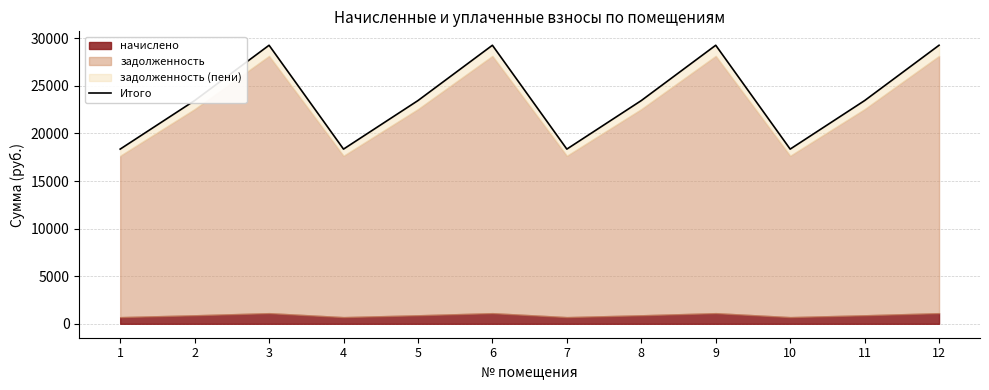

What is the change in value from 5 to 9?

+5812.7